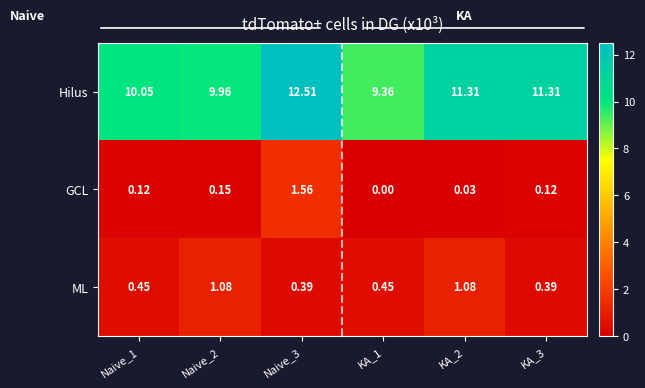

Which series has the largest total across all categories?

Hilus